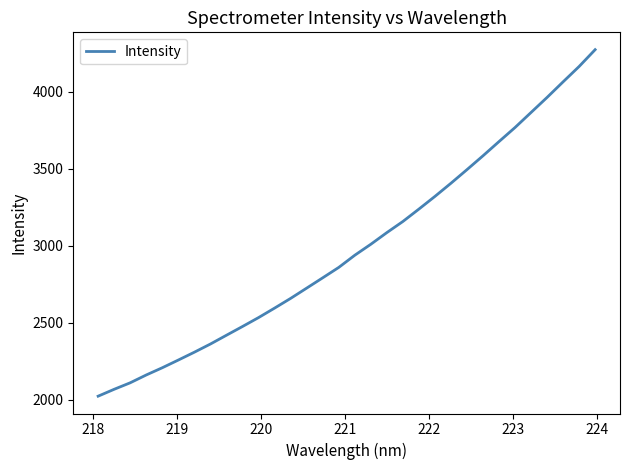

What is the difference between the second highest and second lowest values?

2095.4